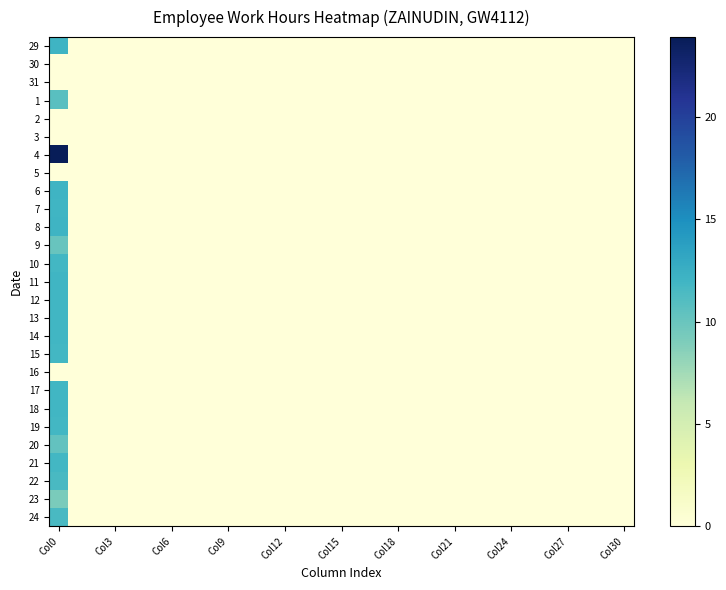

At how many categories does at least one series exceed 19?

1